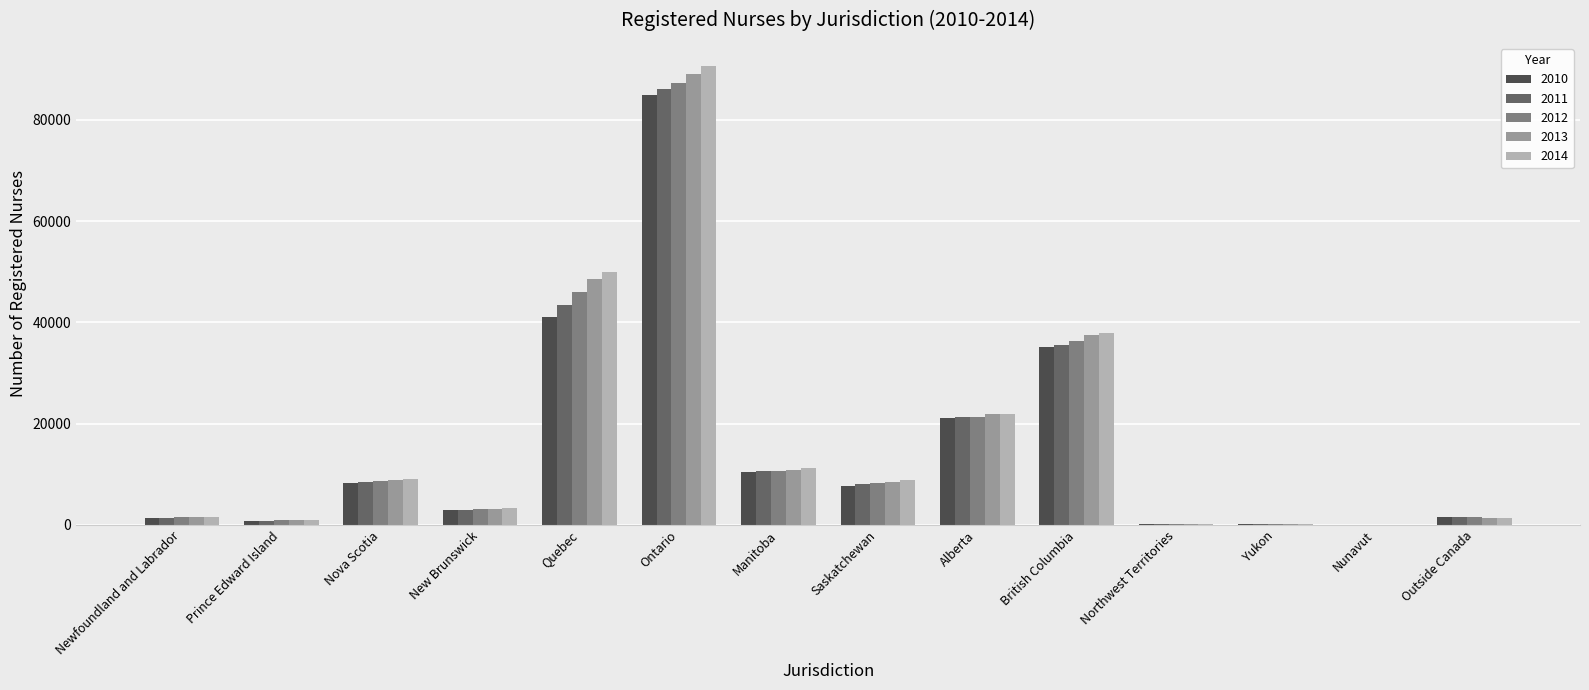

How many distinct data groups are displayed?

5